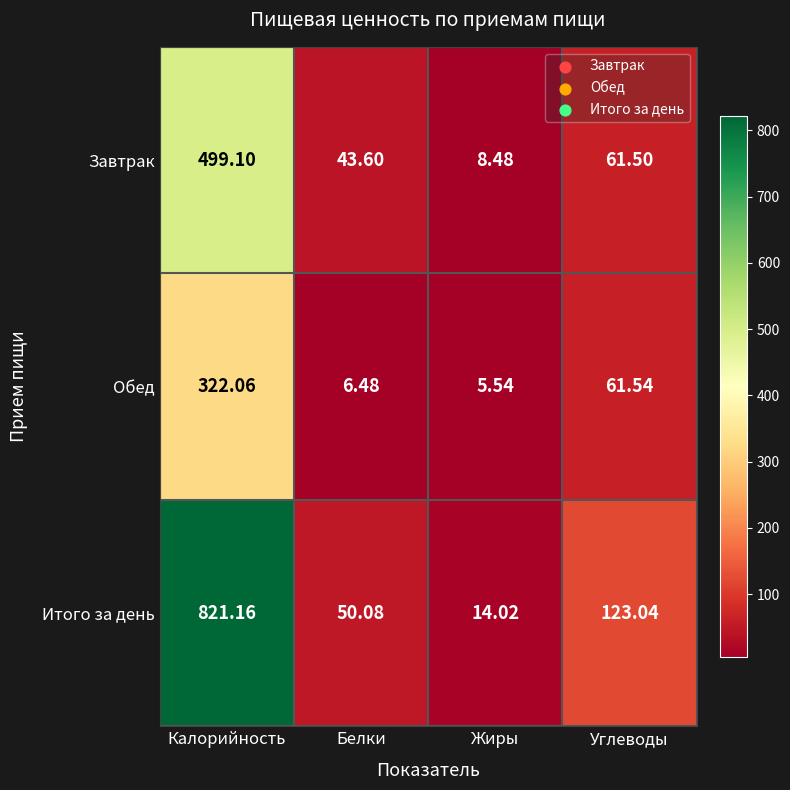

Which label corresponds to the smallest value in the chart?

Жиры